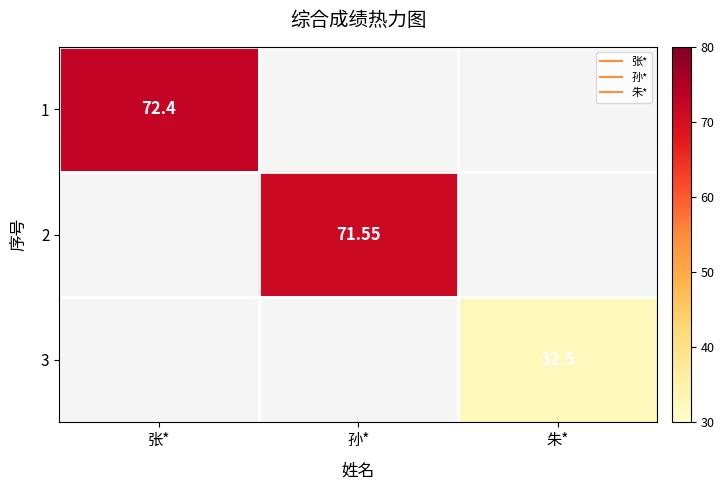

Is the value of 2 at 孙* greater than the value of 3 at 朱*?

Yes